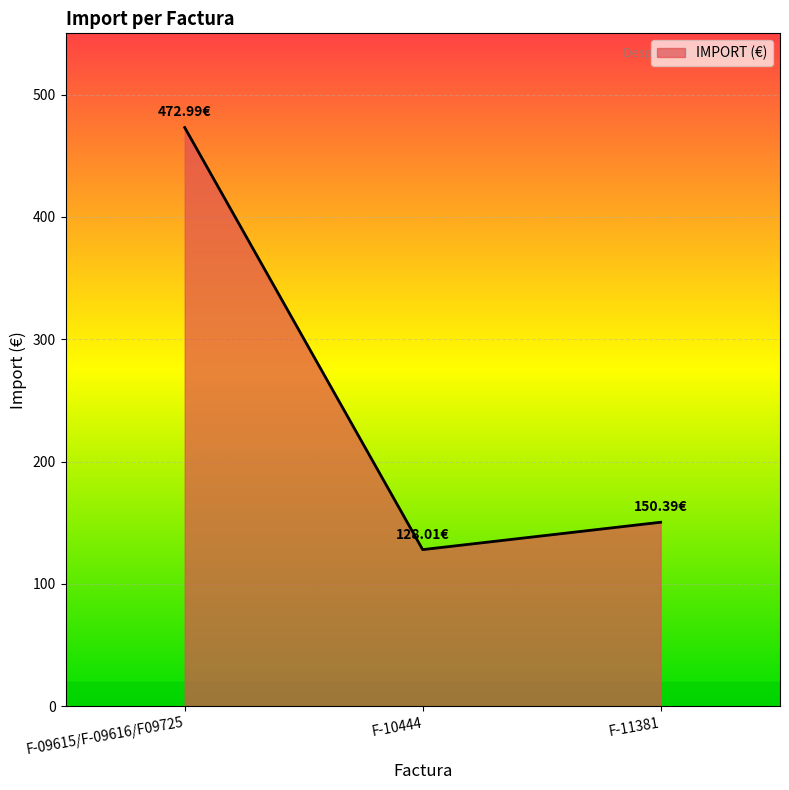

The value at F-10444 is 128.0. True or false?

True